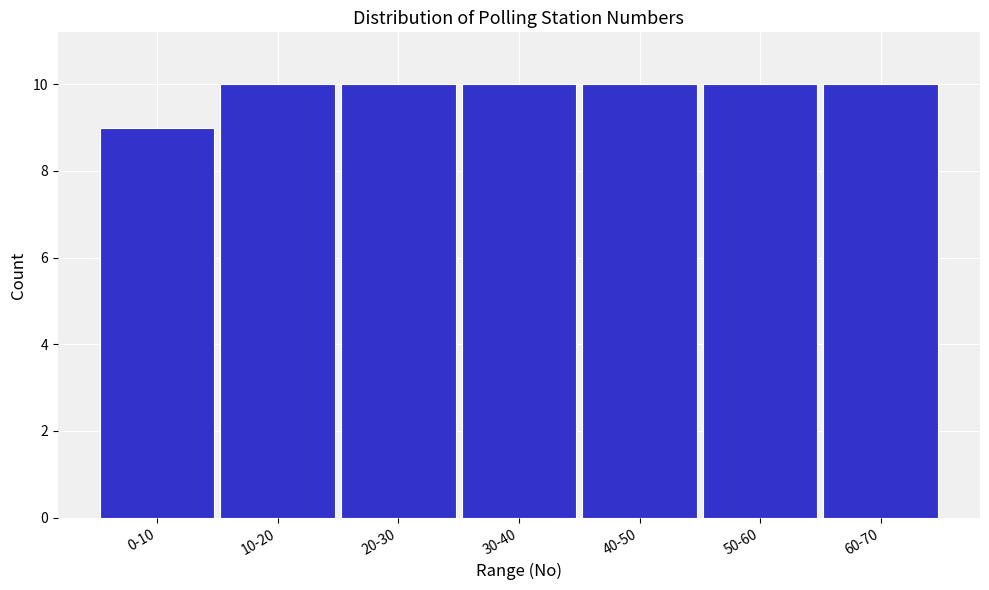

Reading right to left, what are all the values shown in this chart?

10	10	10	10	10	10	9